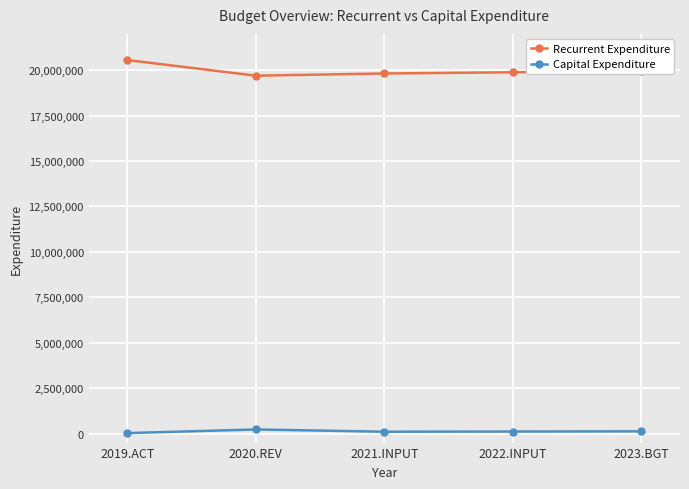

At which category does the chart reach its peak across all series?

2019.ACT